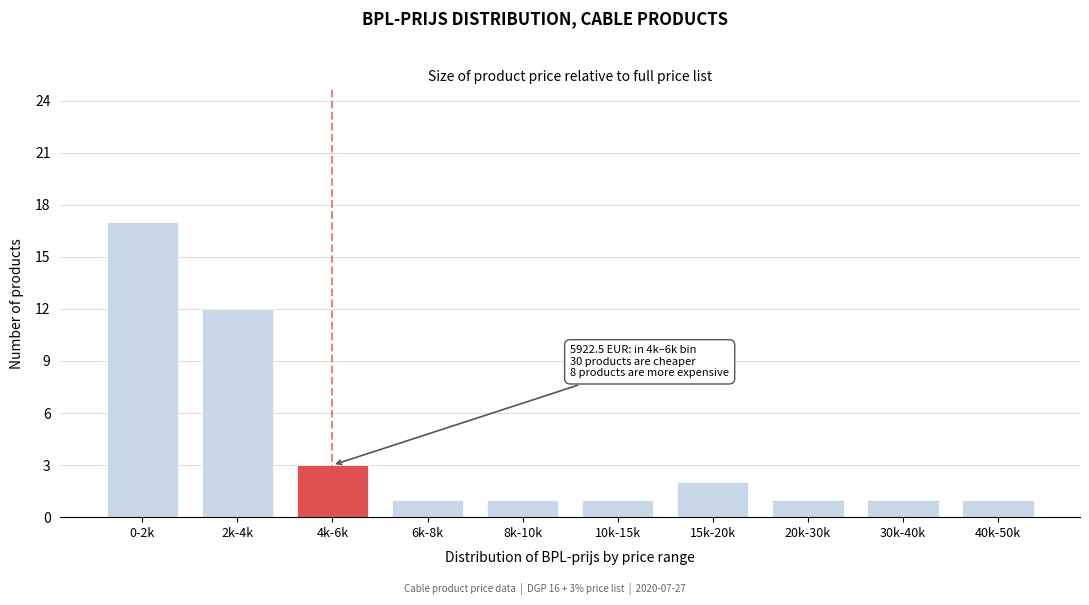

Reading left to right, extract all data points from this chart.

0-2k=17	2k-4k=12	4k-6k=3	6k-8k=1	8k-10k=1	10k-15k=1	15k-20k=2	20k-30k=1	30k-40k=1	40k-50k=1